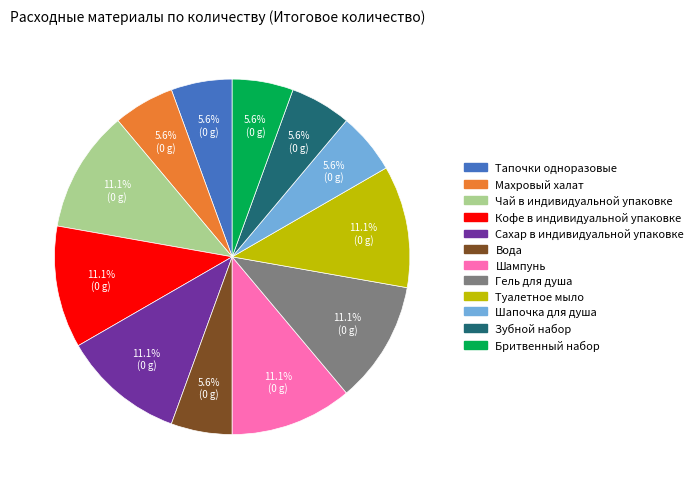

The Шапочка для душа slice represents 16% of the pie. True or false?

False